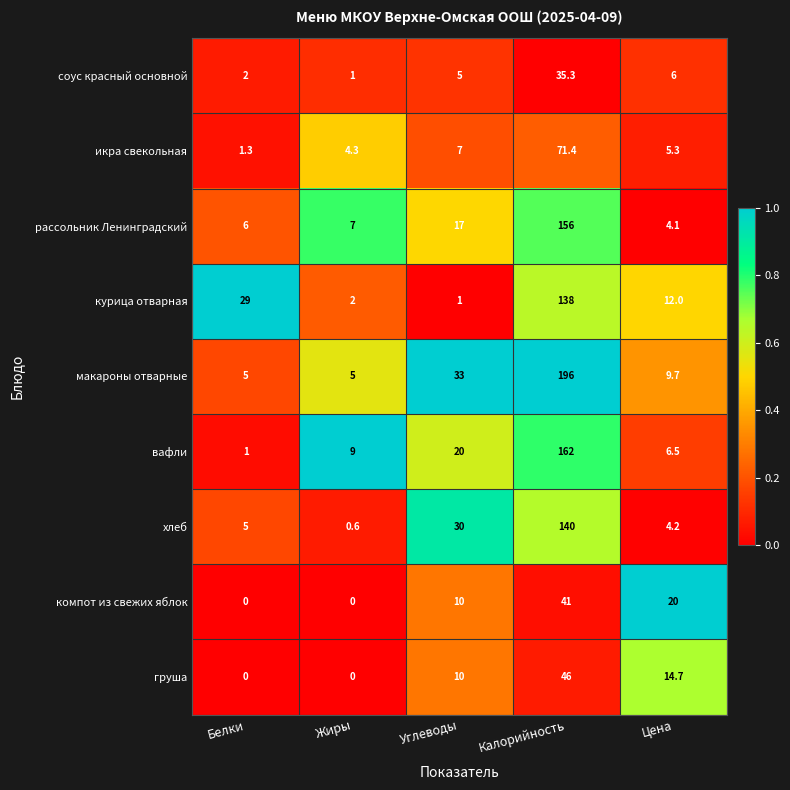

What is the lowest value of the икра свекольная series?

1.3